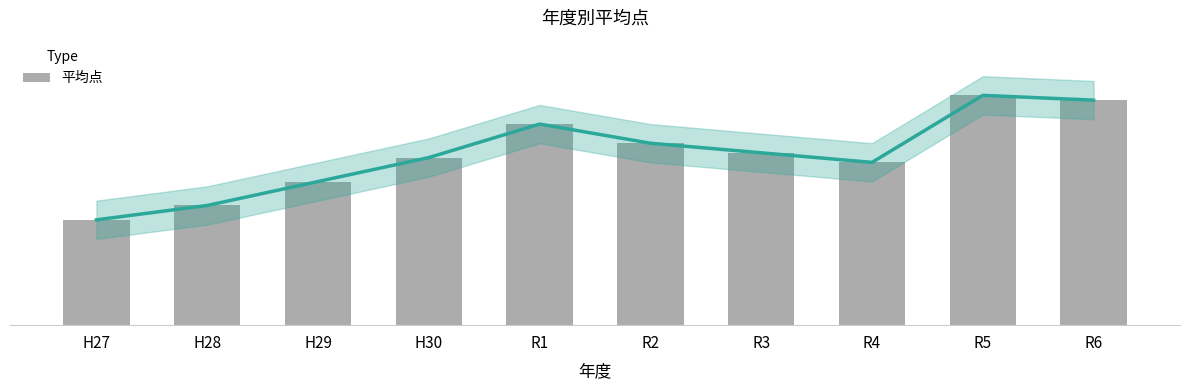

Reading left to right, extract all data points from this chart.

78.2	78.5	79.0	79.5	80.2	79.8	79.6	79.4	80.8	80.7